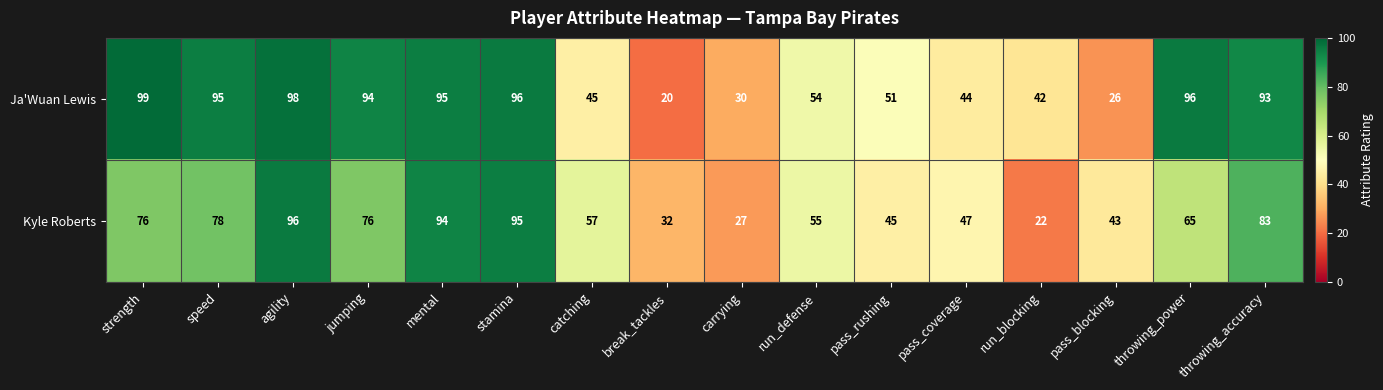

What is the smallest value displayed?

20